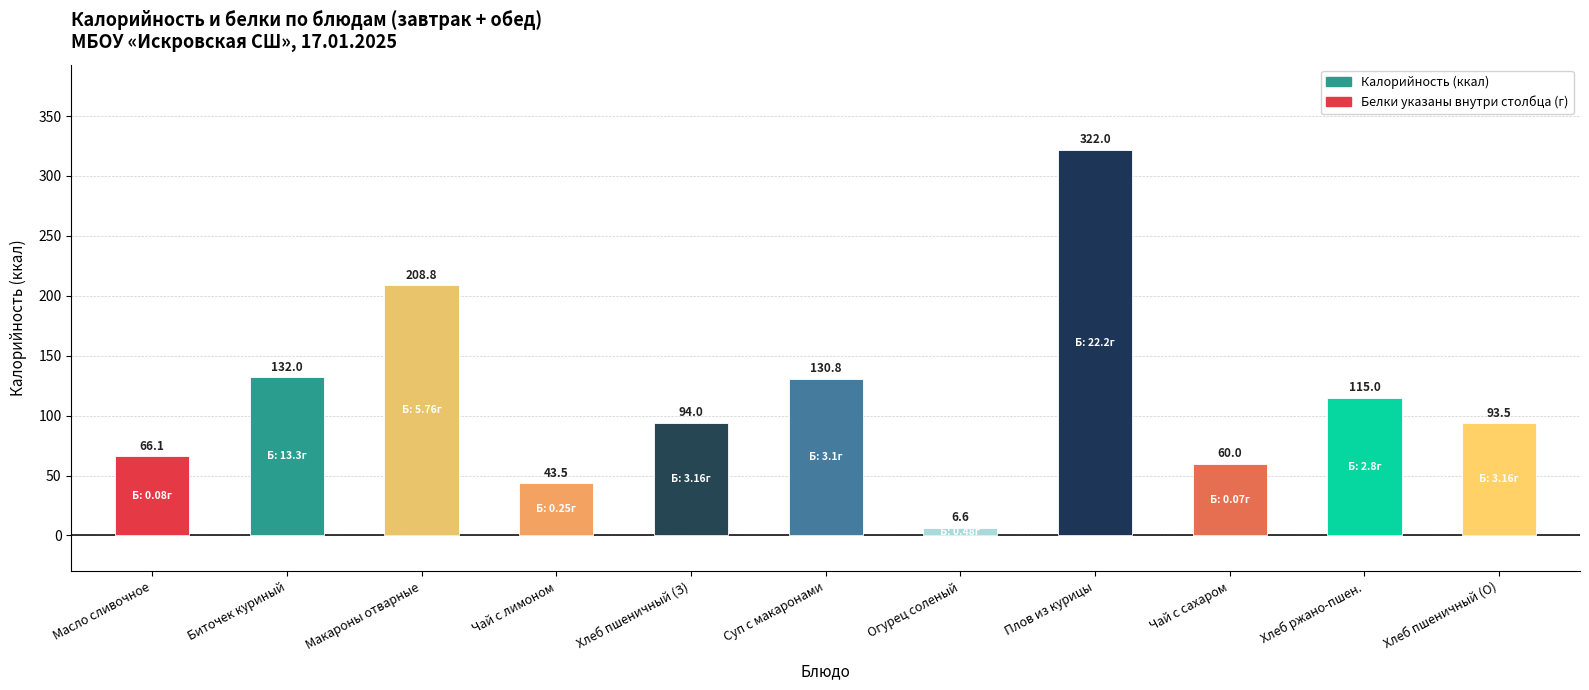

Is it true that the value at Хлеб ржано-пшен. is 188.1?

False